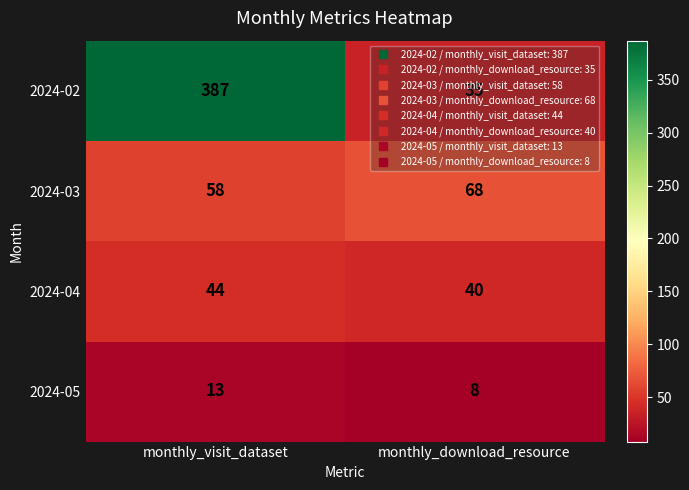

At which label is 2024-03 closest to 63?

monthly_visit_dataset